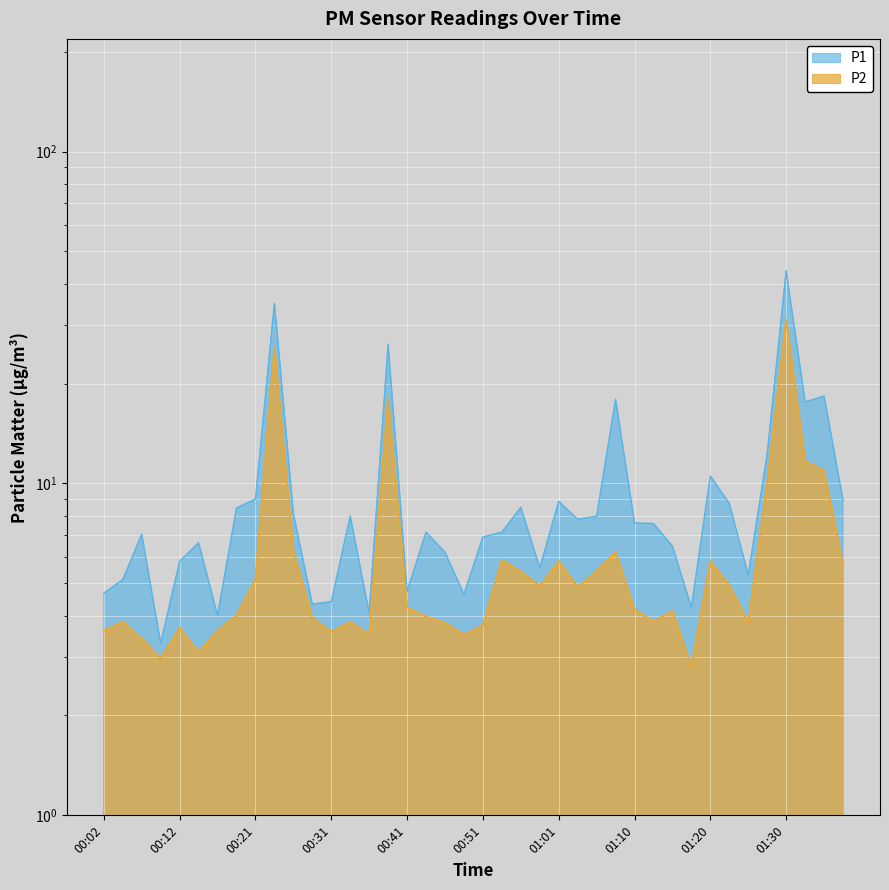

Reading left to right, transcribe all the data shown in this chart.

P1: 4.7	5.1	7.0	3.3	5.8	6.6	4.0	8.4	9.0	34.9	8.1	4.3	4.4	8.0	4.1	26.3	4.7	7.1	6.2	4.6	6.9	7.1	8.5	5.6	8.8	7.8	8.0	17.9	7.6	7.6	6.5	4.2	10.5	8.7	5.3	12.3	43.7	17.6	18.3	8.9
P2: 3.6	3.8	3.4	3.0	3.7	3.1	3.6	4.0	5.1	25.6	6.3	3.9	3.6	3.8	3.5	18.0	4.2	4.0	3.8	3.5	3.7	5.9	5.4	4.9	5.8	4.9	5.4	6.2	4.2	3.8	4.1	2.8	5.8	4.9	3.8	10.0	31.2	11.7	10.9	5.7